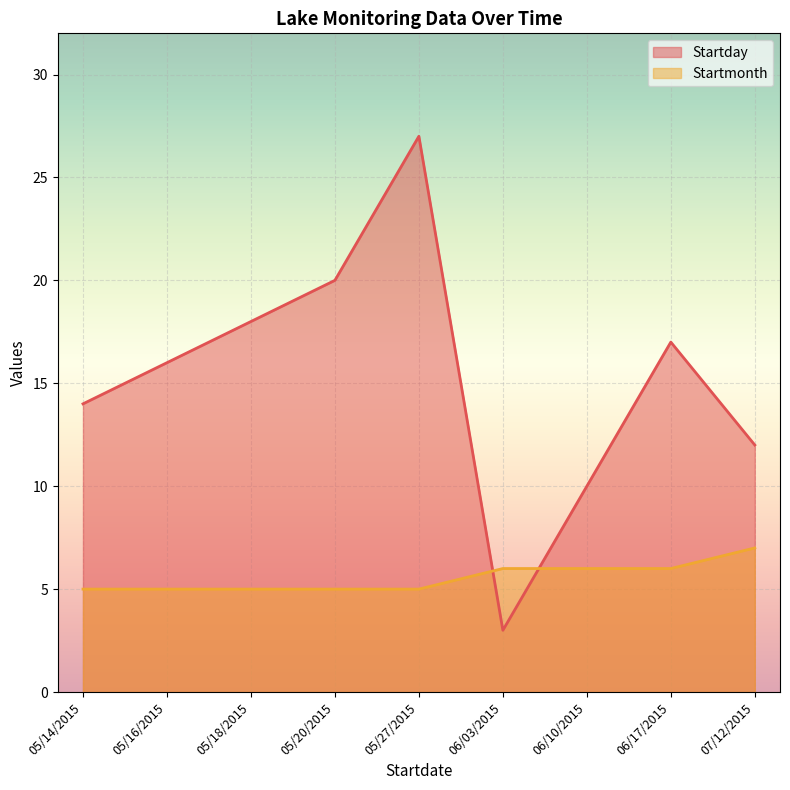

How many data points in Startday are less than 16?

4